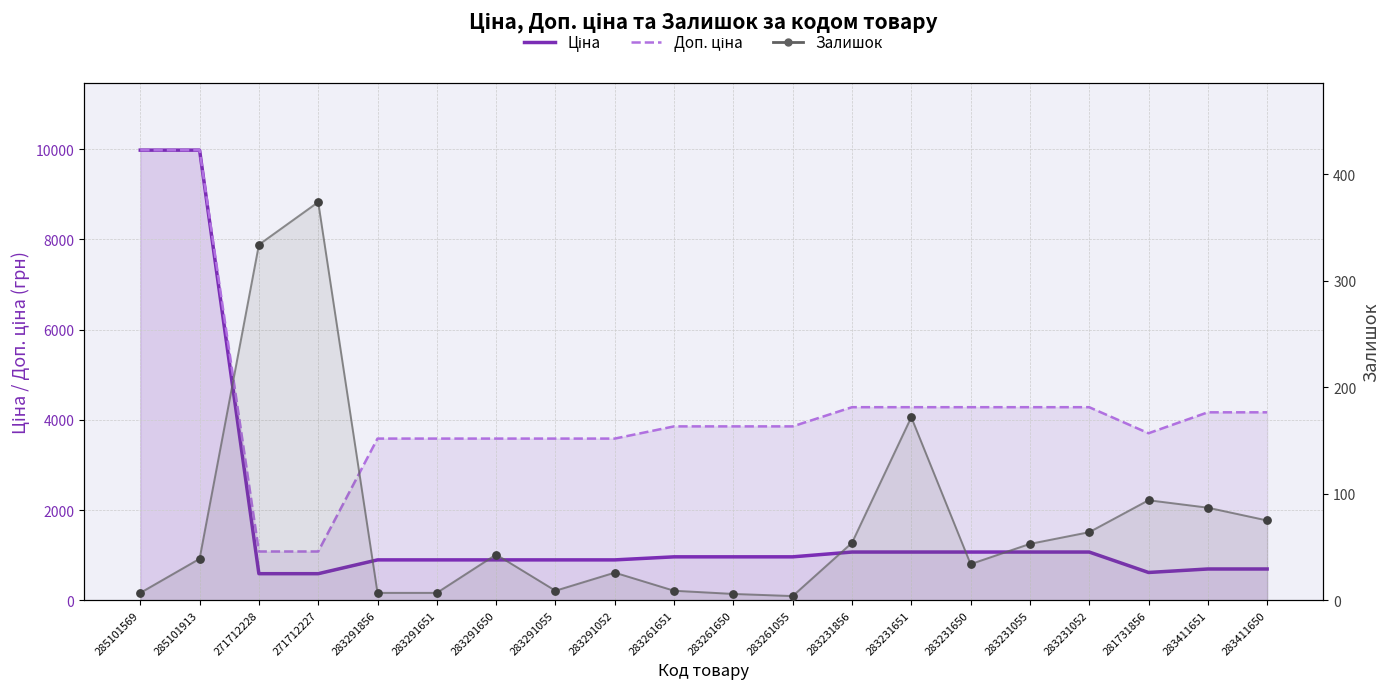

Which series has the largest Y range (max minus min)?

Ціна